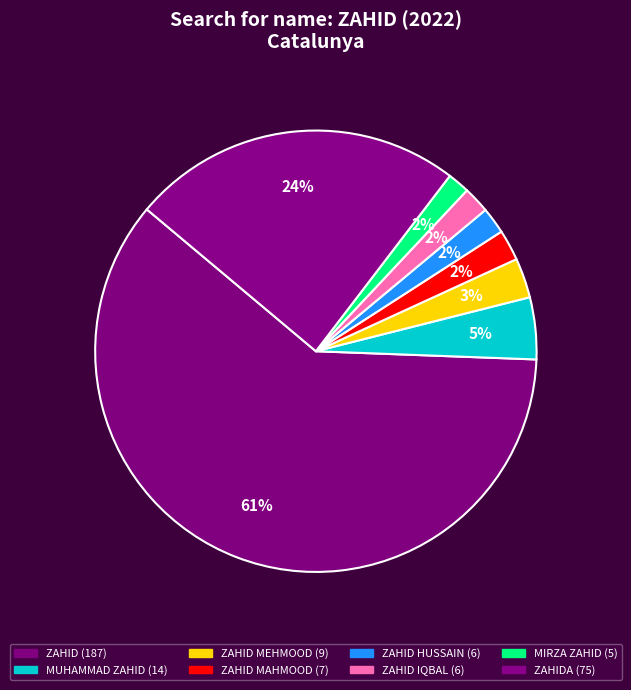

Which category has the smallest portion of the pie?

MIRZA ZAHID